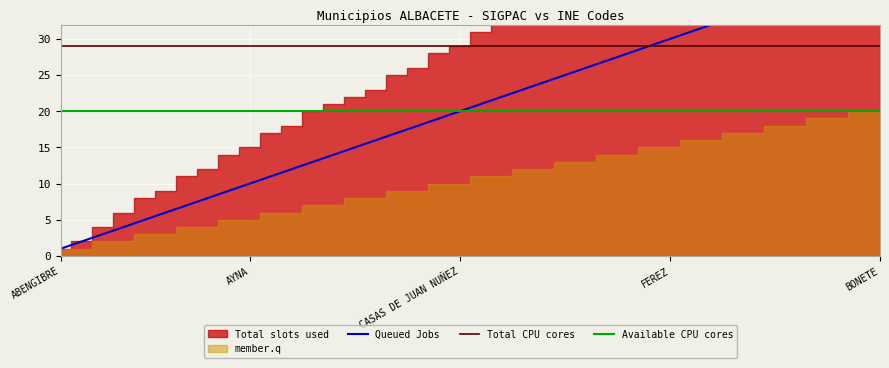

True or false: Available CPU cores and Queued Jobs cross at least once.

False